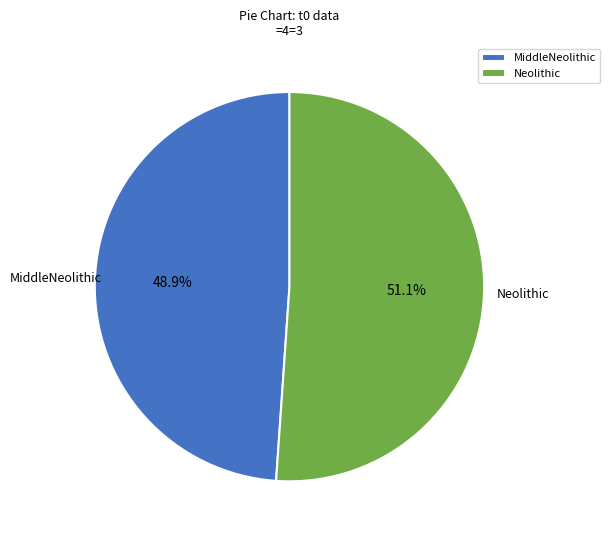

Count the number of slices in the pie.

2